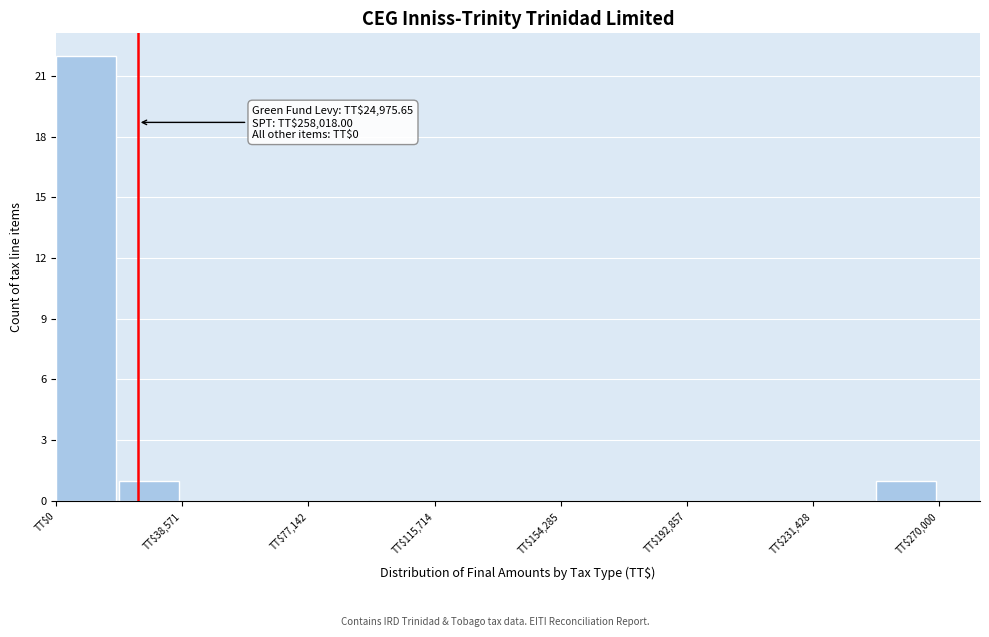

Around what value on the x-axis is the tallest bar? Give the approximate position of its centre, as read against the axis.

10000